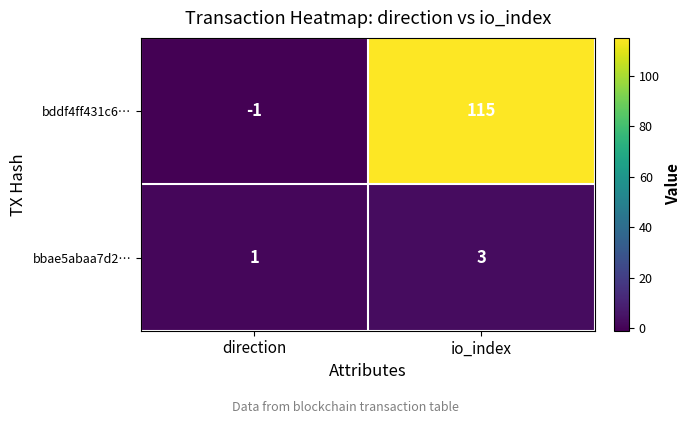

What is the smallest value displayed?

-1